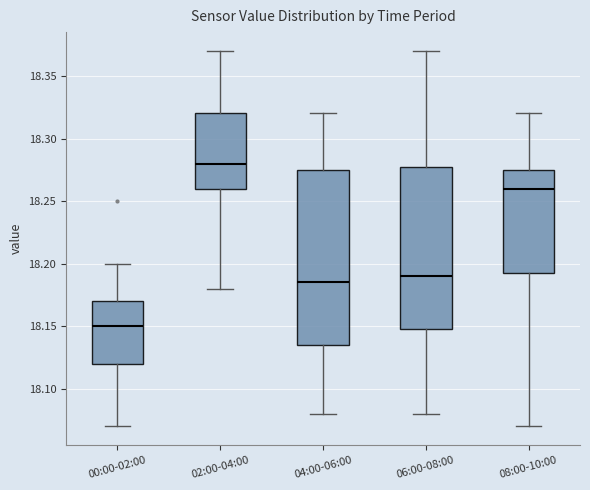

Comparing the boxes themselves (not the whiskers), which one is the tallest?

04:00-06:00